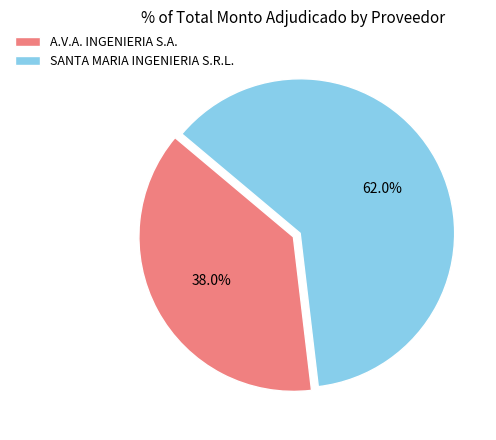

Combined, do A.V.A. INGENIERIA S.A. and SANTA MARIA INGENIERIA S.R.L. account for over 50%?

Yes